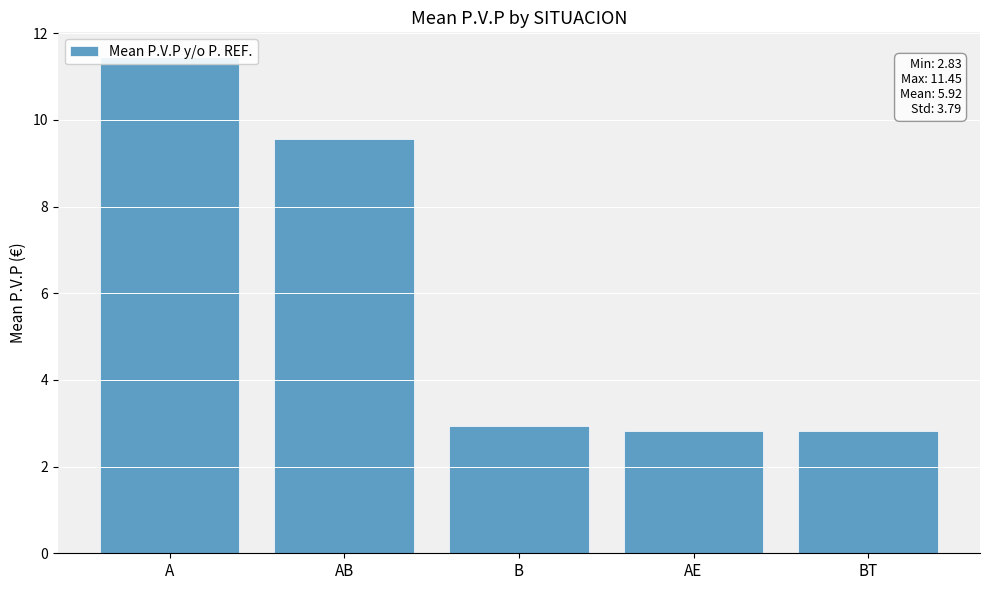

Are the bars horizontal?

No